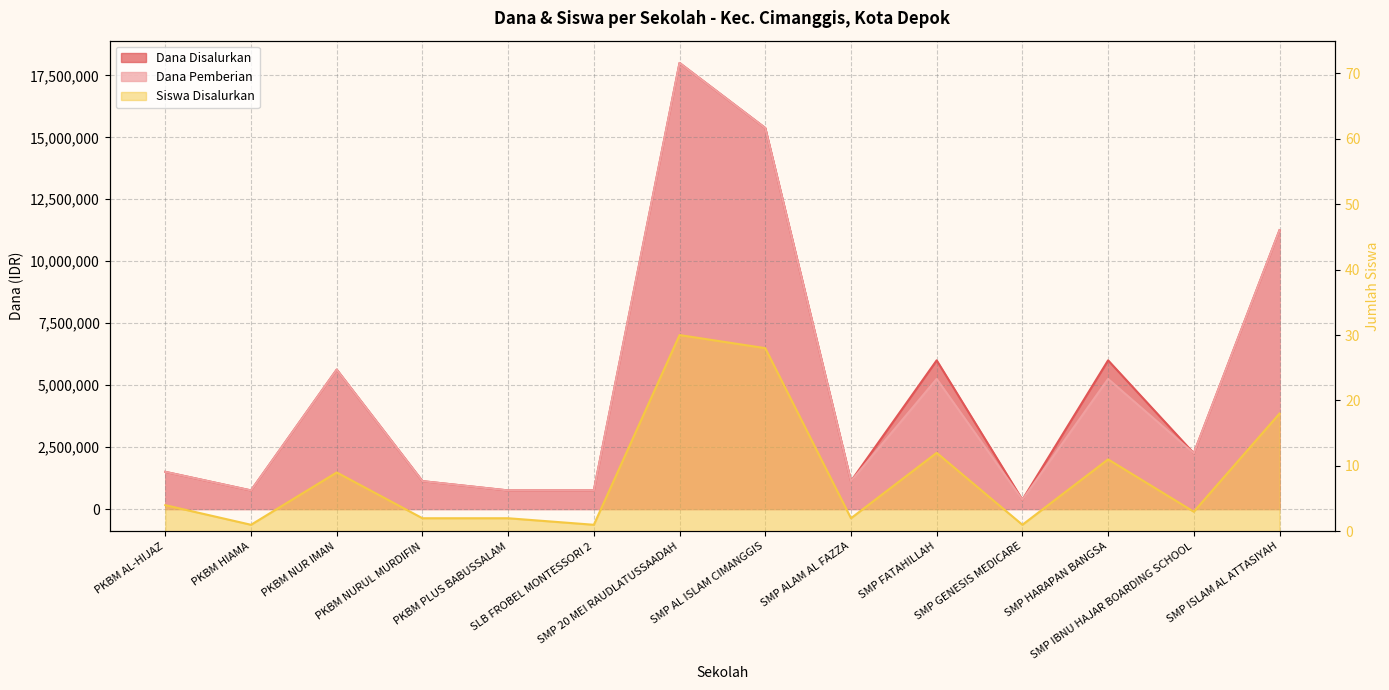

What position from the right is SMP IBNU HAJAR BOARDING SCHOOL?

2